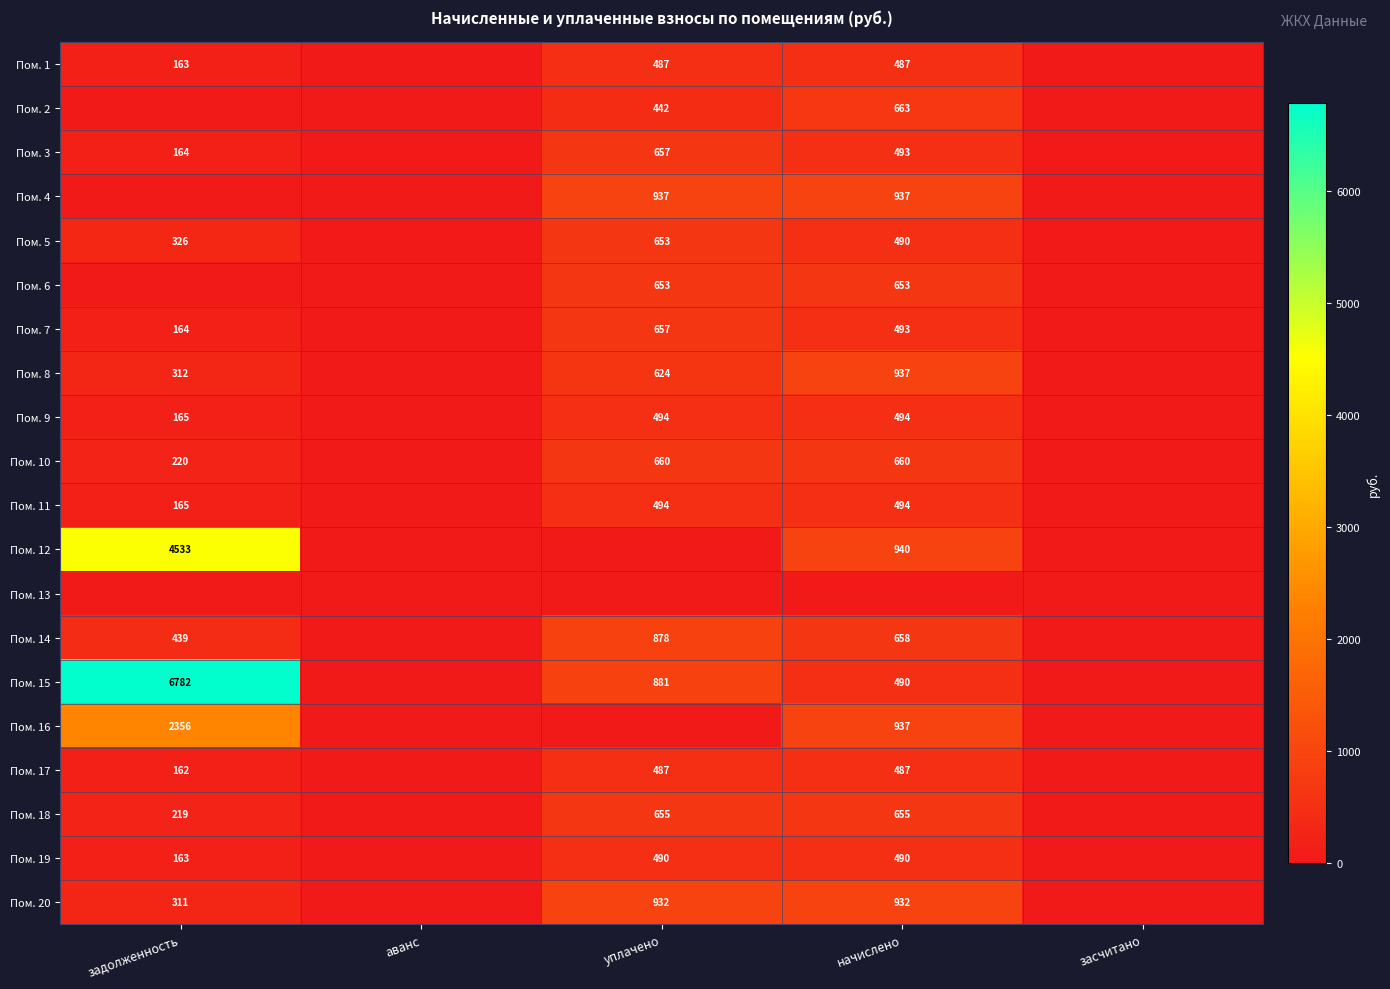

Is the value of Пом. 6 at начислено greater than the value of Пом. 12 at начислено?

No